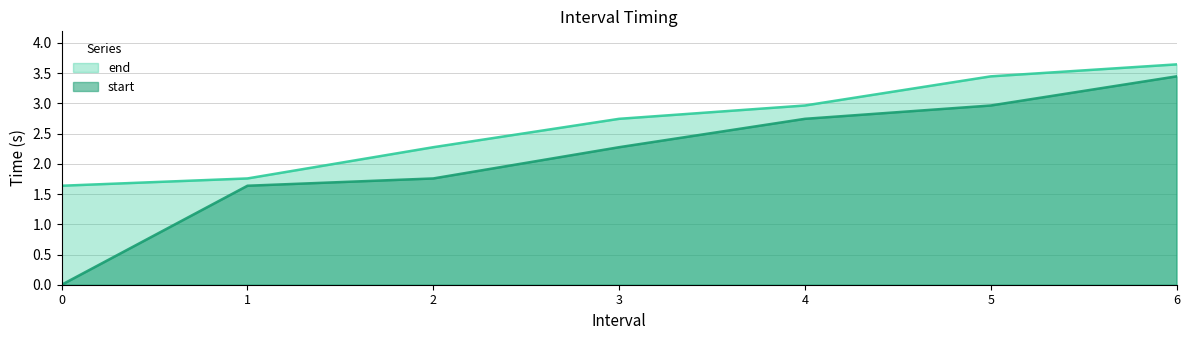

Read the start value at 6.

3.4